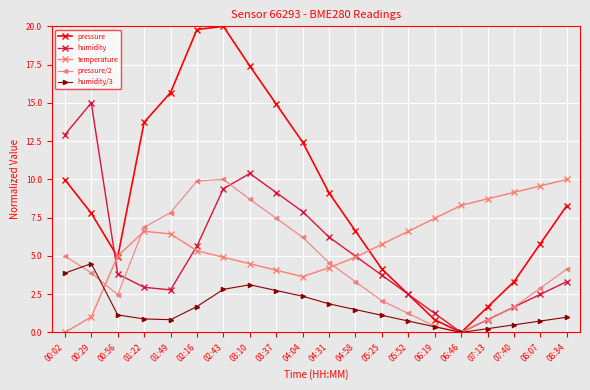

What are all the series names shown in the legend?

pressure, humidity, temperature, pressure/2, humidity/3